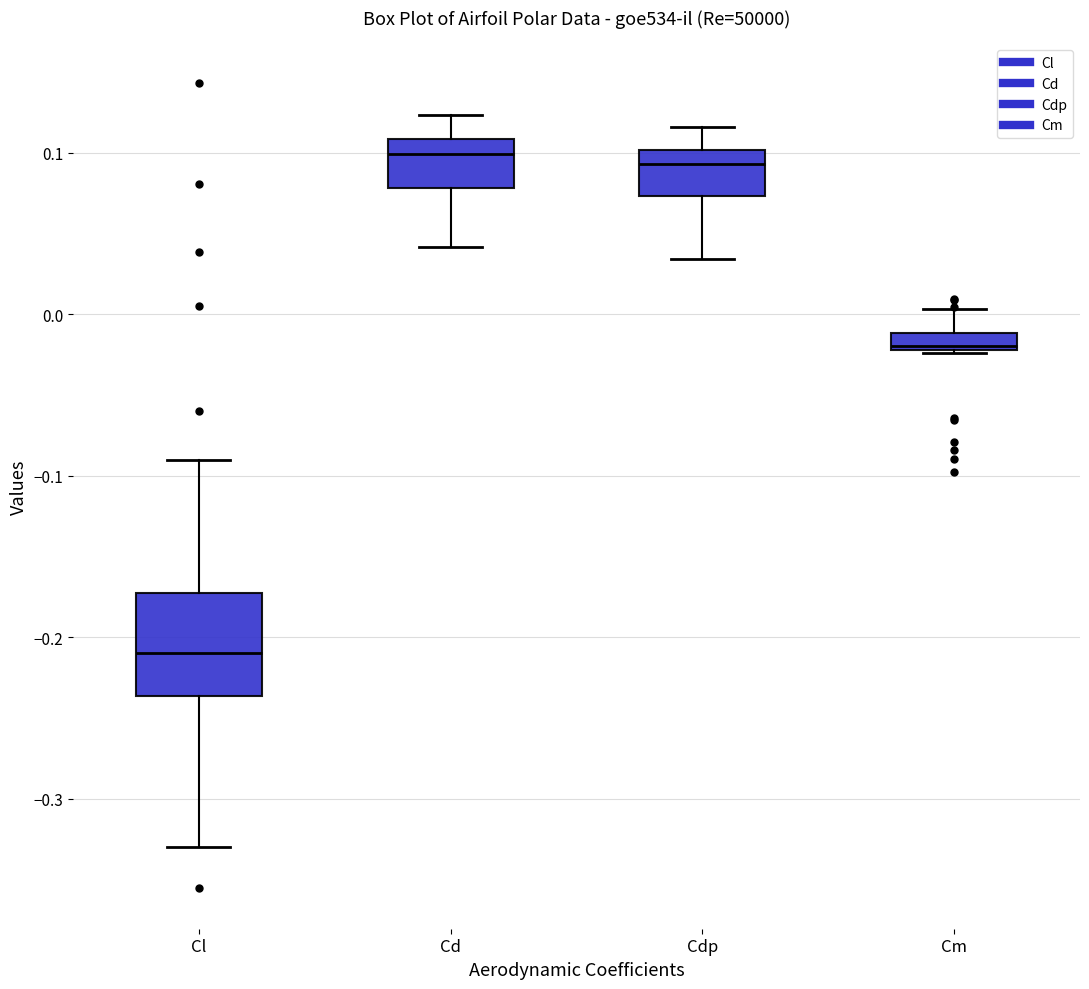

Which box is the tallest, from its lower edge to its upper edge?

Cl